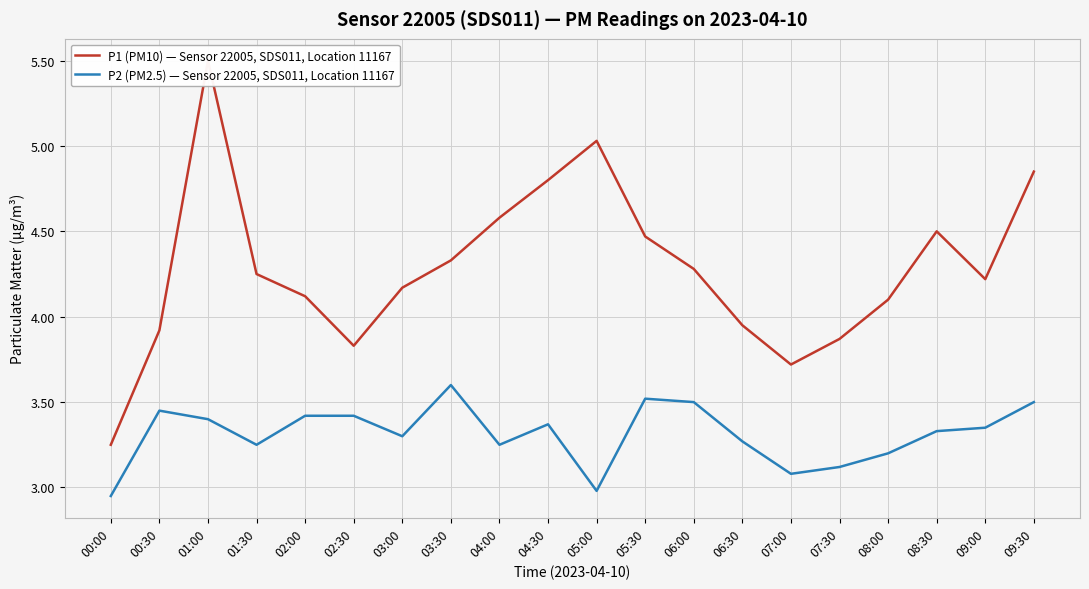

What position from the right is 09:30?

1